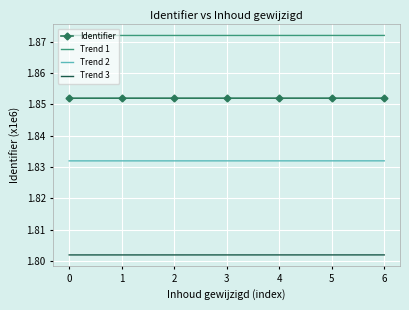

The value of Identifier at 1 is 2.9. True or false?

False